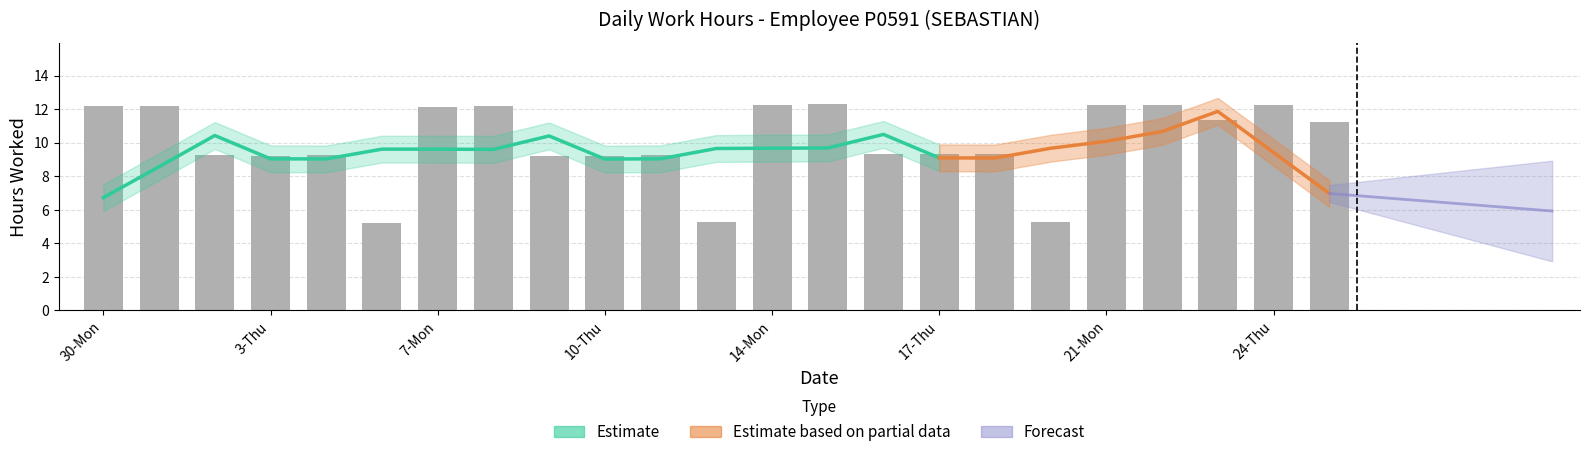

Are the bars horizontal?

No